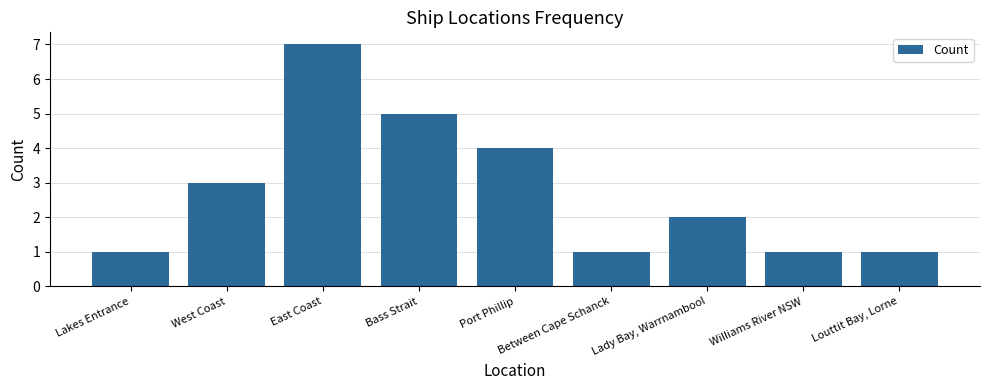

Where does the data first go above 2?

West Coast